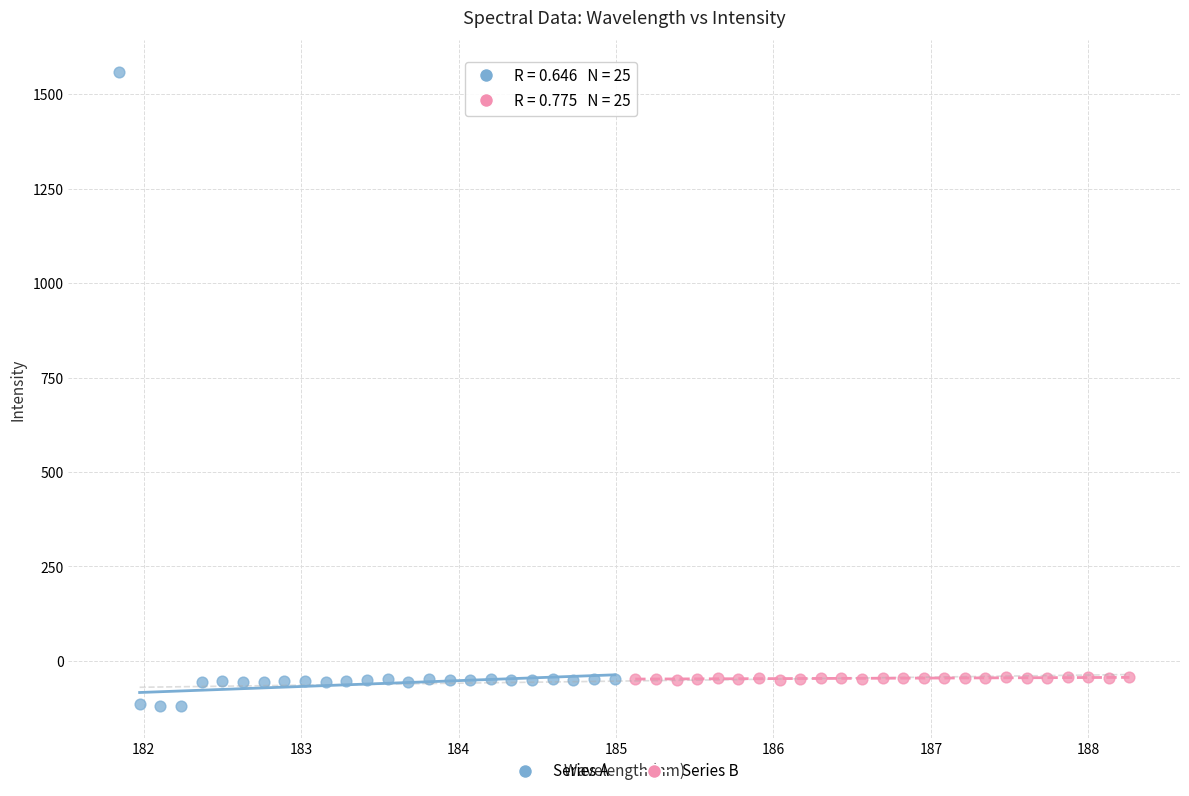

Which series reaches the maximum Y coordinate?

Series A